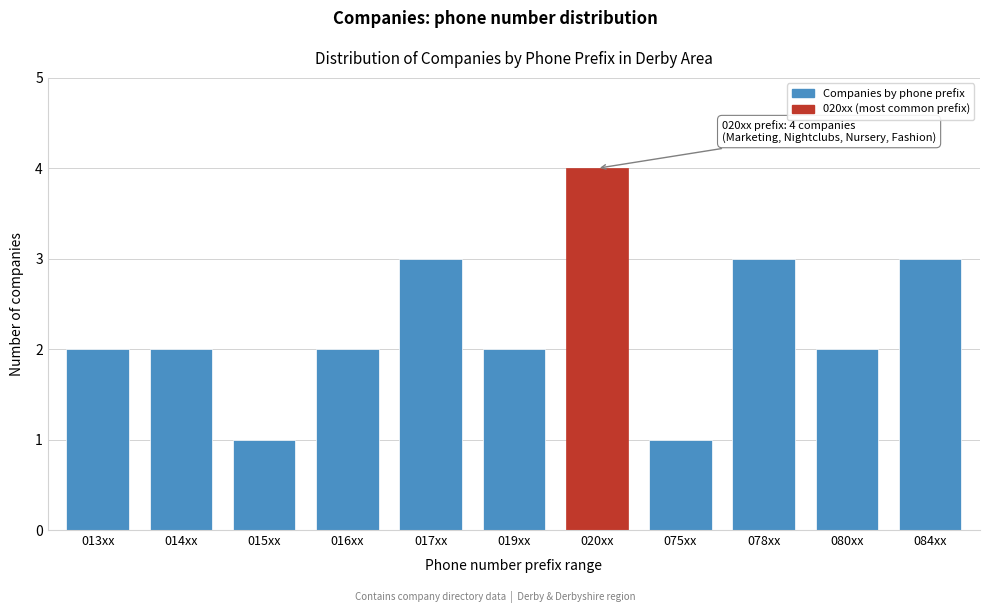

Reading left to right, what are all the values shown in this chart?

2	2	1	2	3	2	4	1	3	2	3